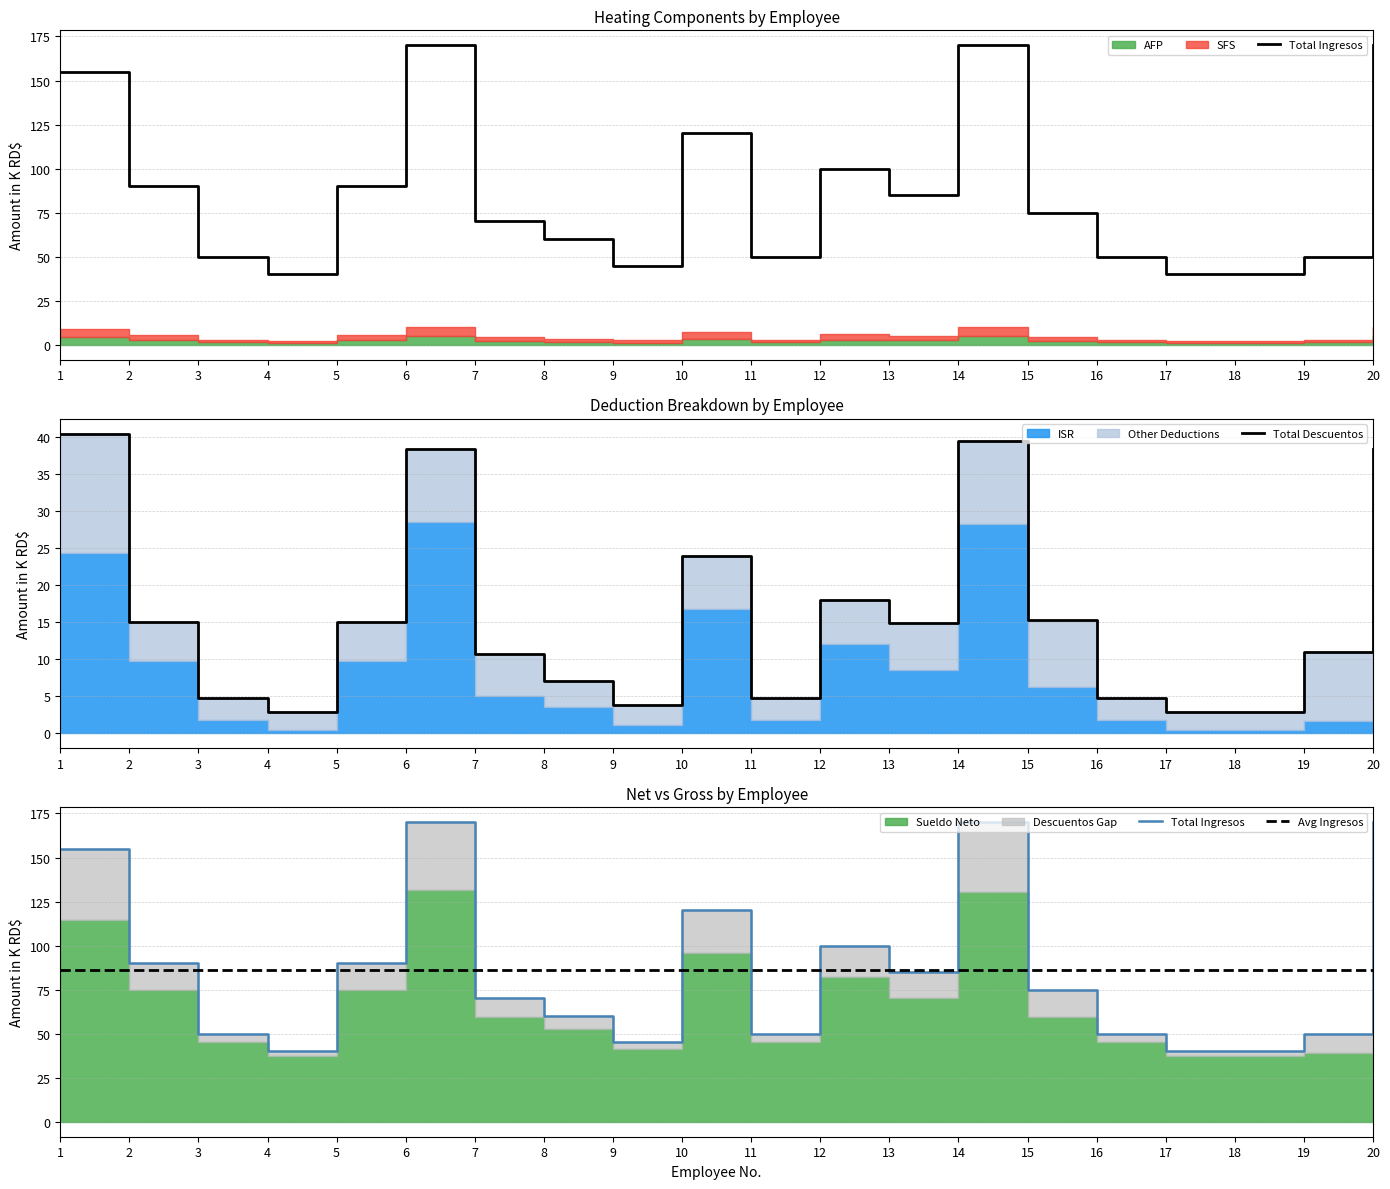

What is the minimum value for Total Descuentos?

2.8